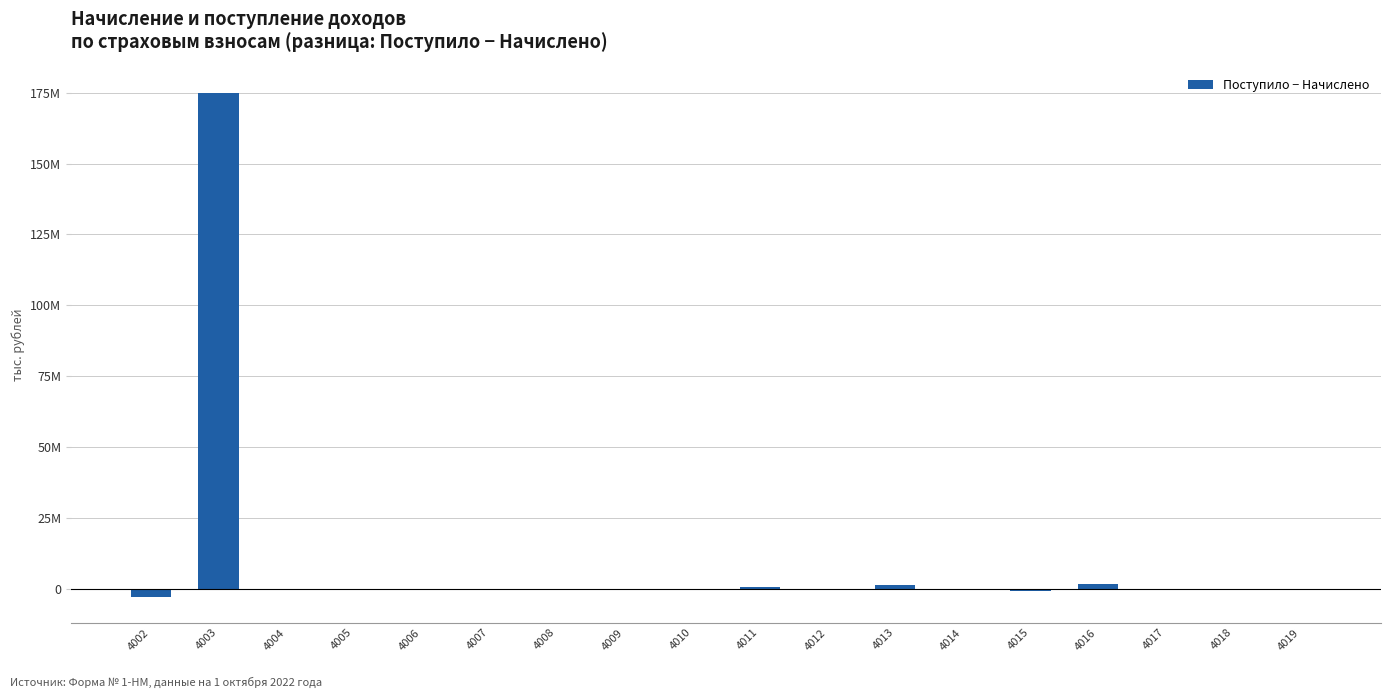

What is the value of the 8th bar from the left?

-9221